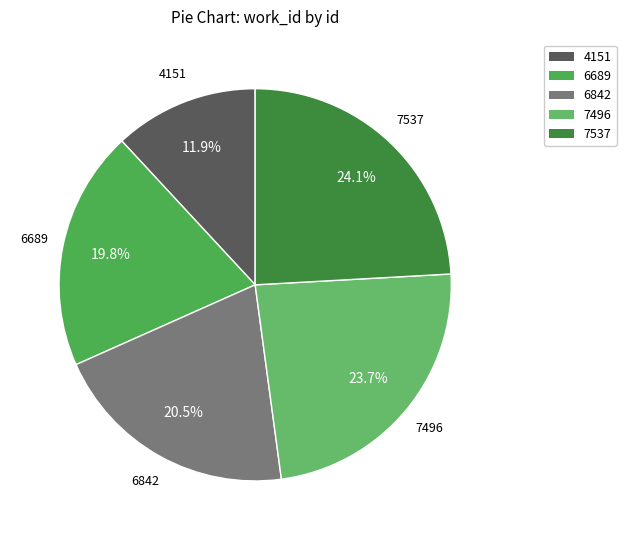

To the nearest percent, what is the combined percentage of 7537 and 6842?

45%